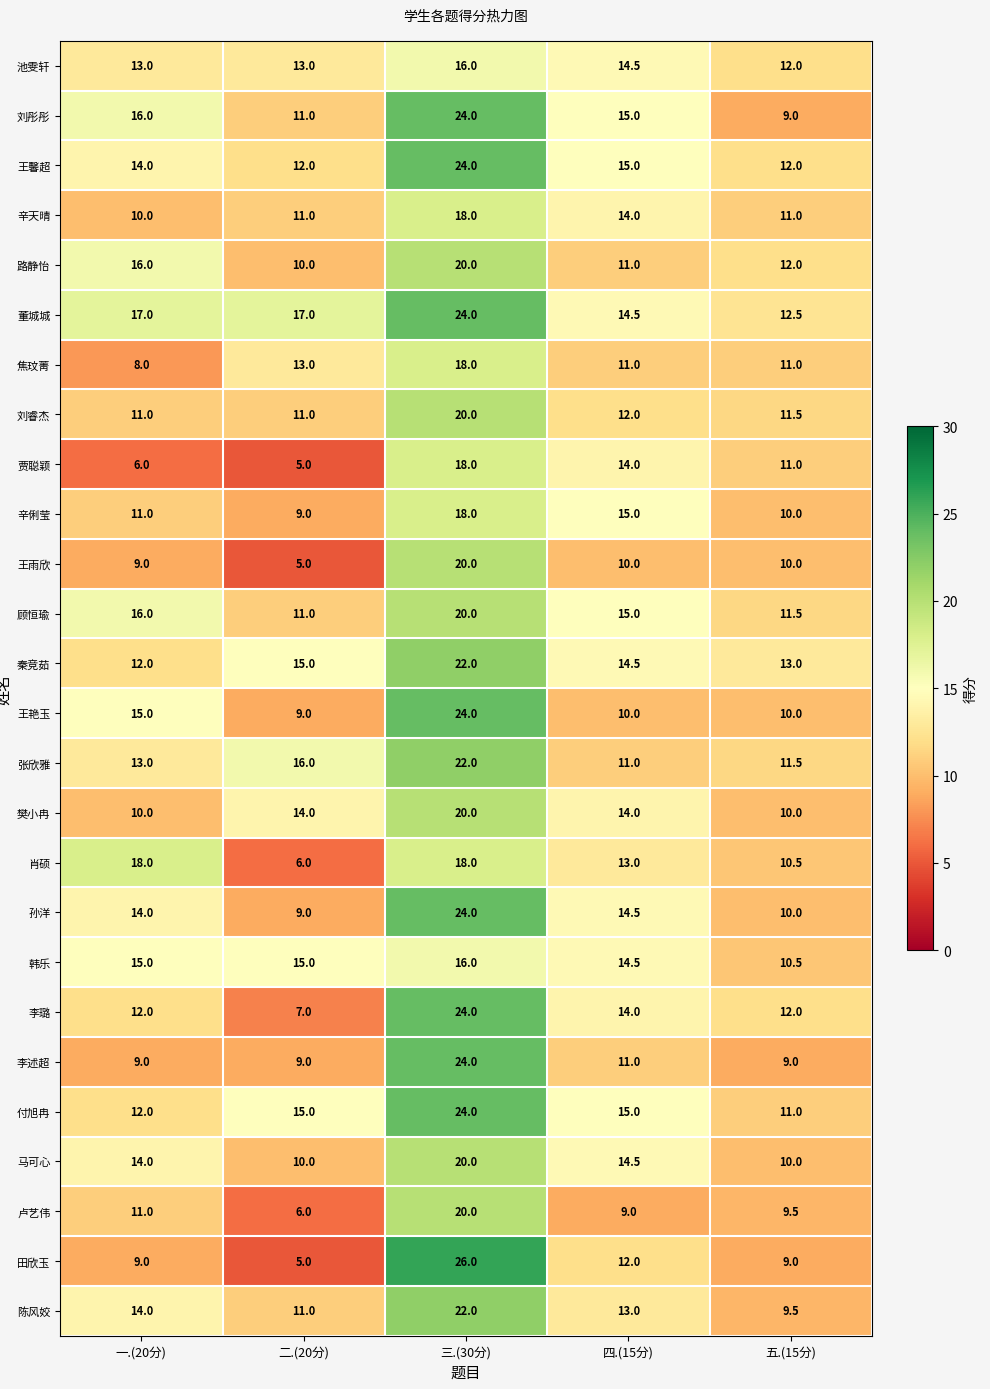

The 顾恒瑜 series shows 15.0 at 四.(15分). True or false?

True